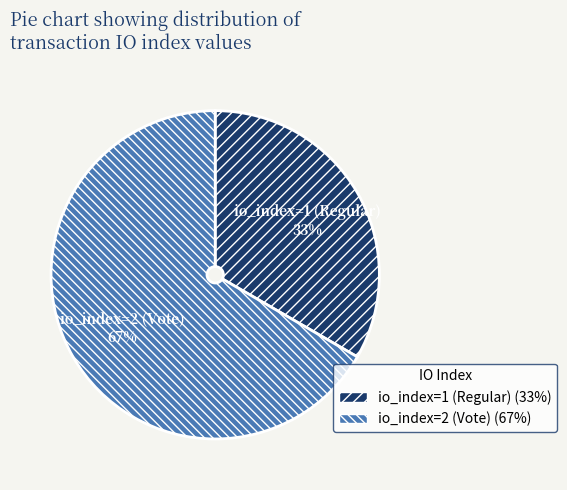

How many segments does this pie chart have?

2